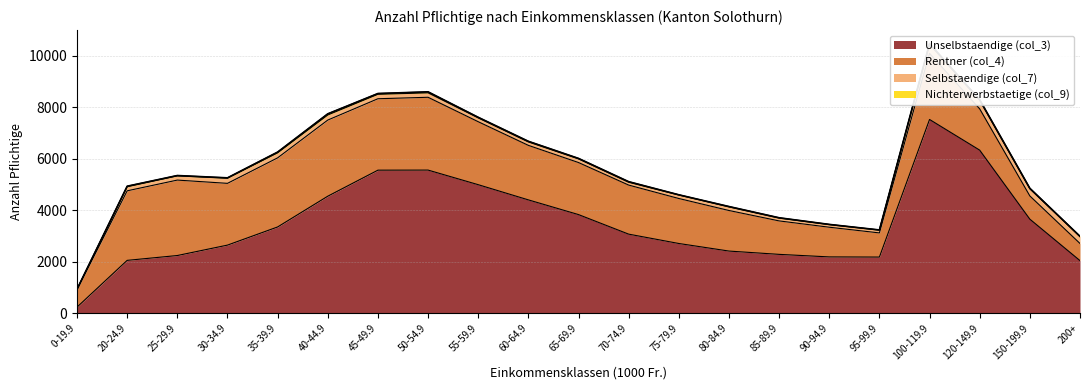

What is the sum of all Rentner (col_4) values?

40885